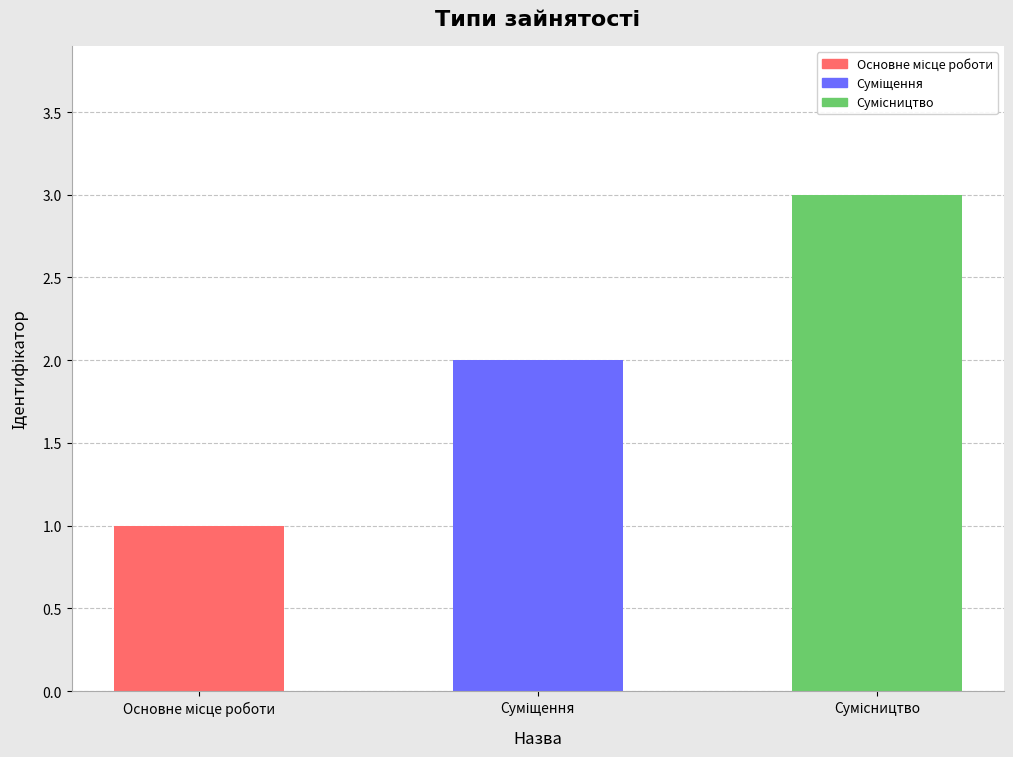

What is the maximum value shown in the chart?

3